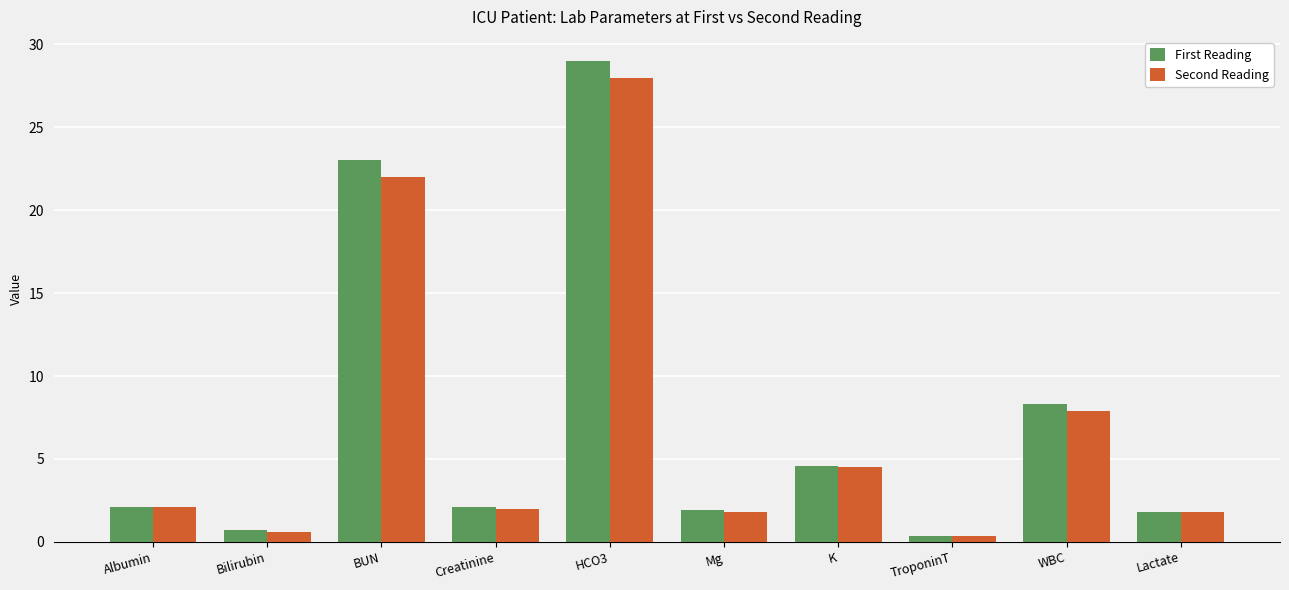

Rank the series by their maximum value, from highest to lowest.

First Reading, Second Reading